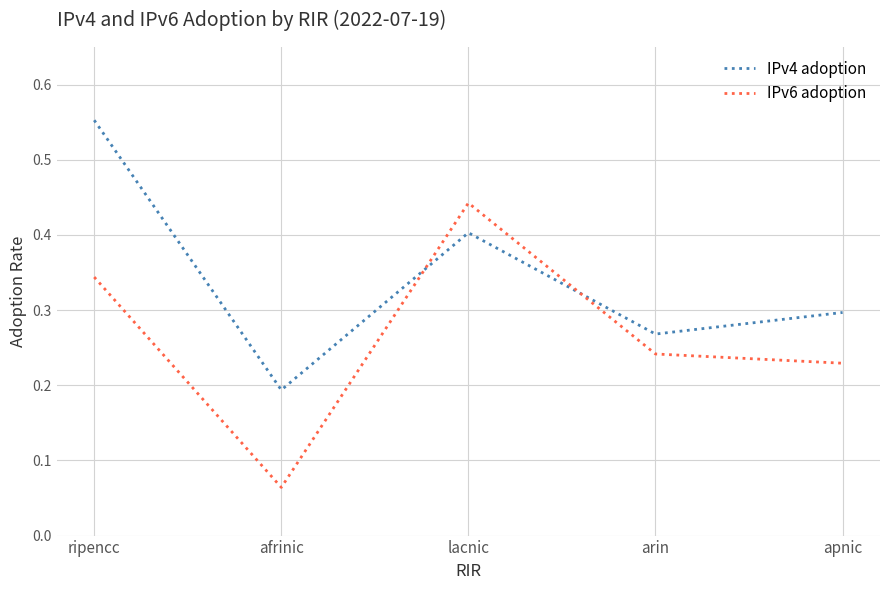

Which category has the lowest value across all series?

afrinic